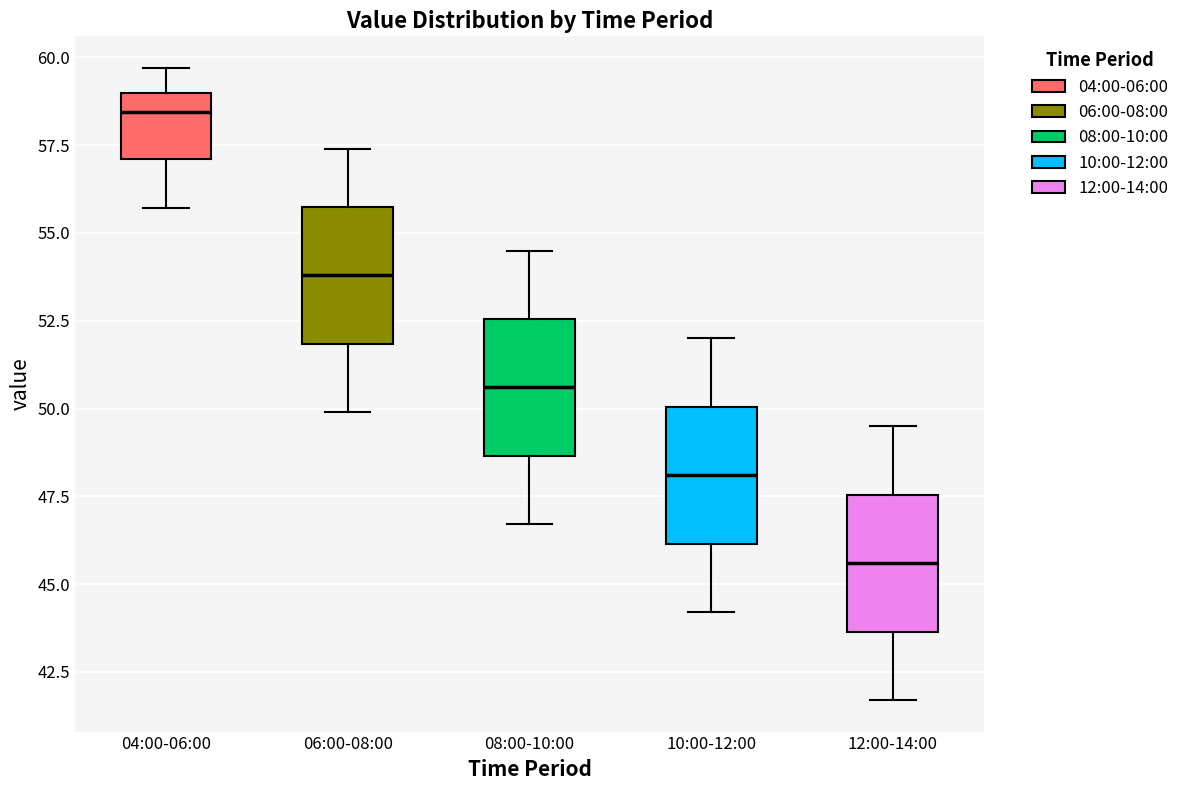

Where is the lower edge of the box for 08:00-10:00 on the y-axis? The values are not printed on the chart, so give them approximately, as read against the axis.

48.5